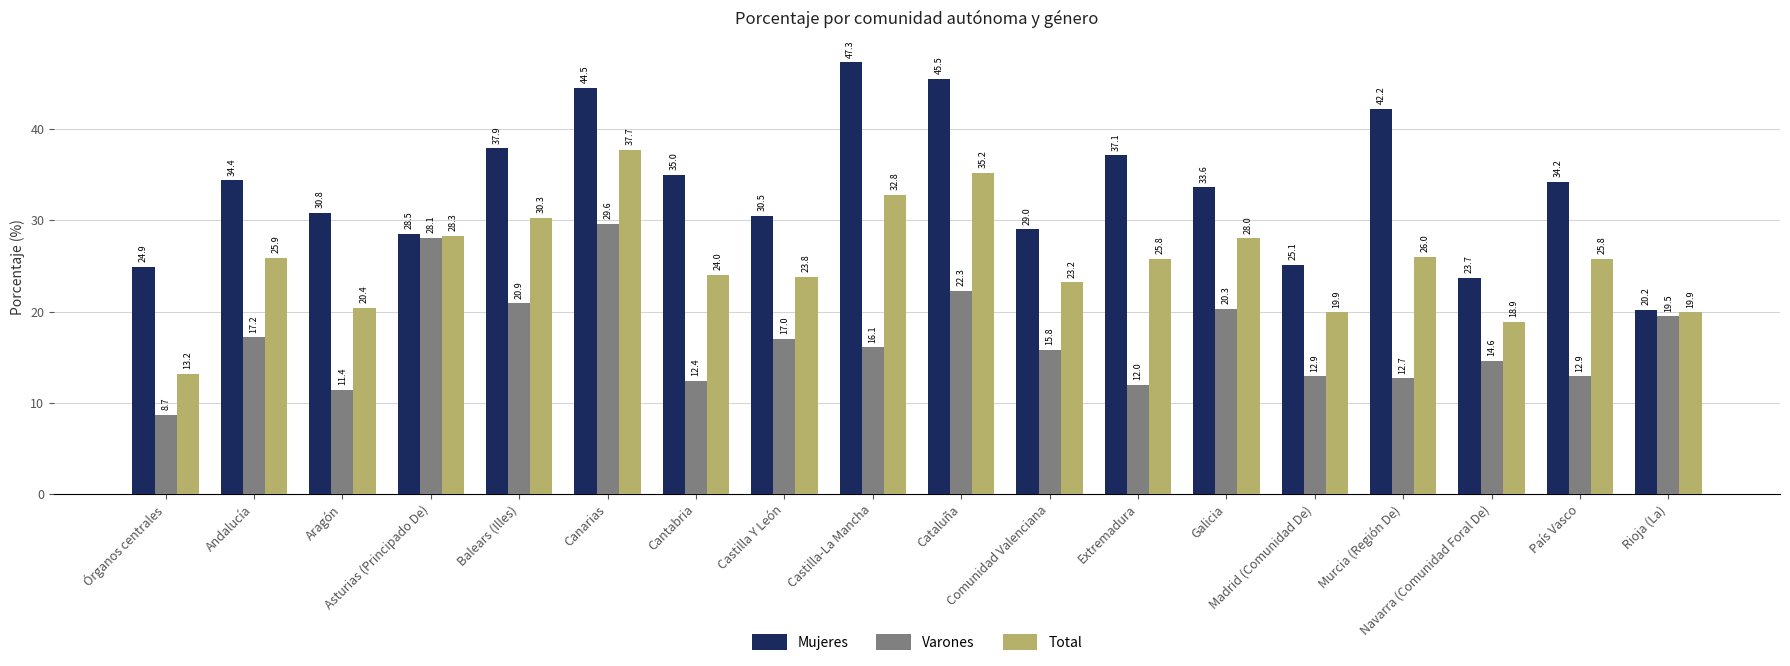

Which series has the largest range (max minus min)?

Mujeres